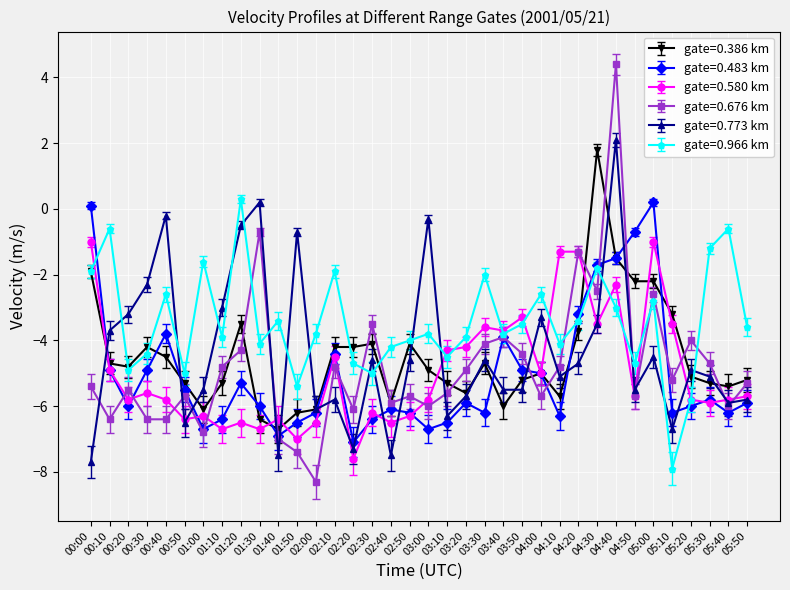

What is the label of the 29th point from the left?

04:40